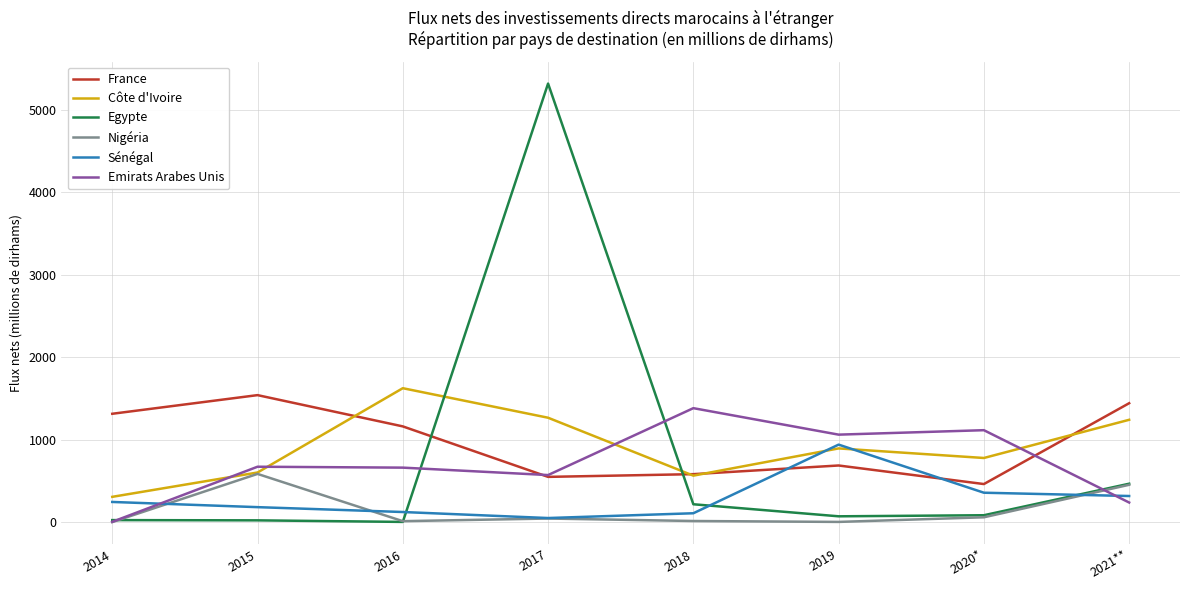

At which label does Egypte first exceed 83?

2017